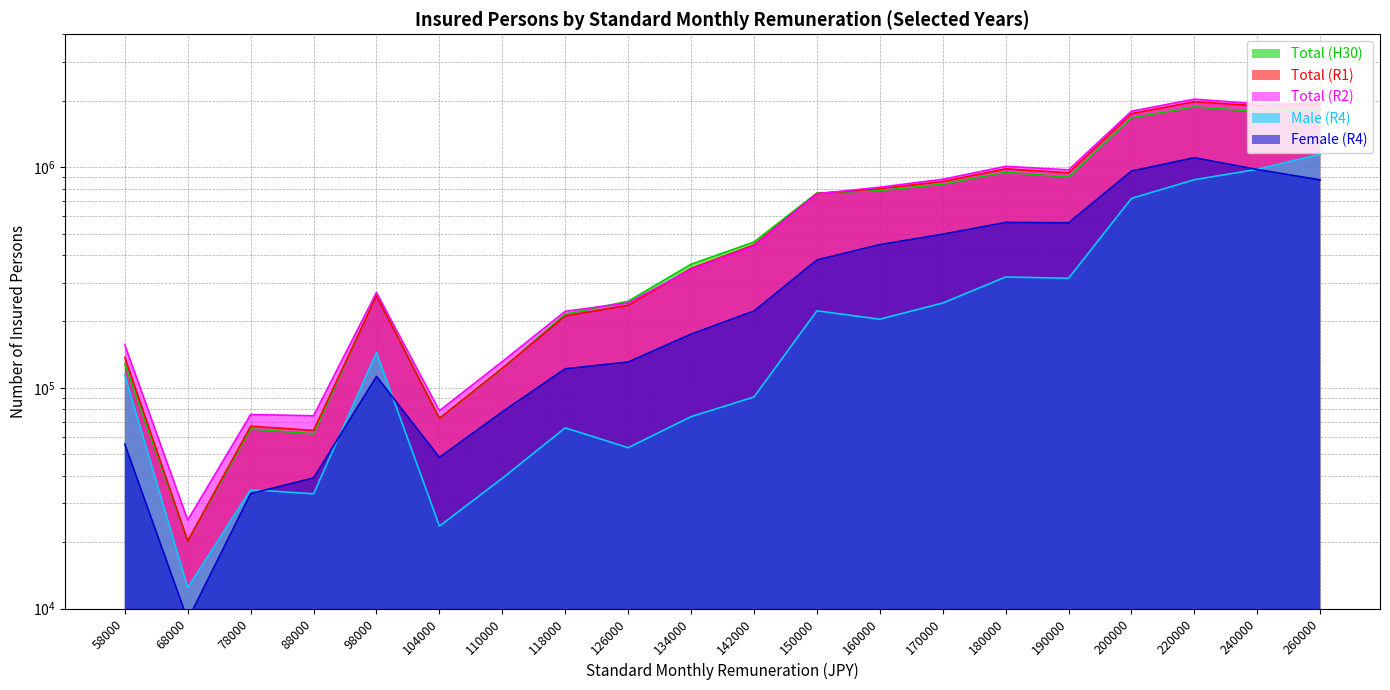

True or false: Total (R1) and Female (R4) intersect in this chart.

False